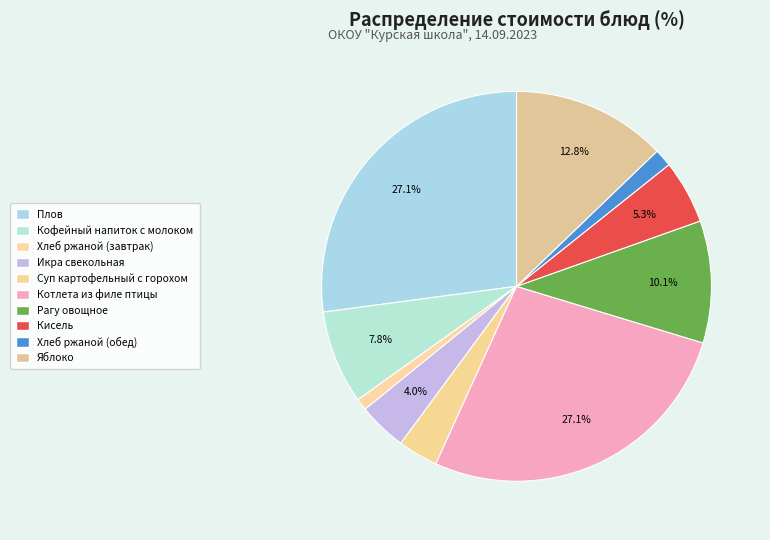

To the nearest percent, what is the difference between the Суп картофельный с горохом and Кисель slice percentages?

2%